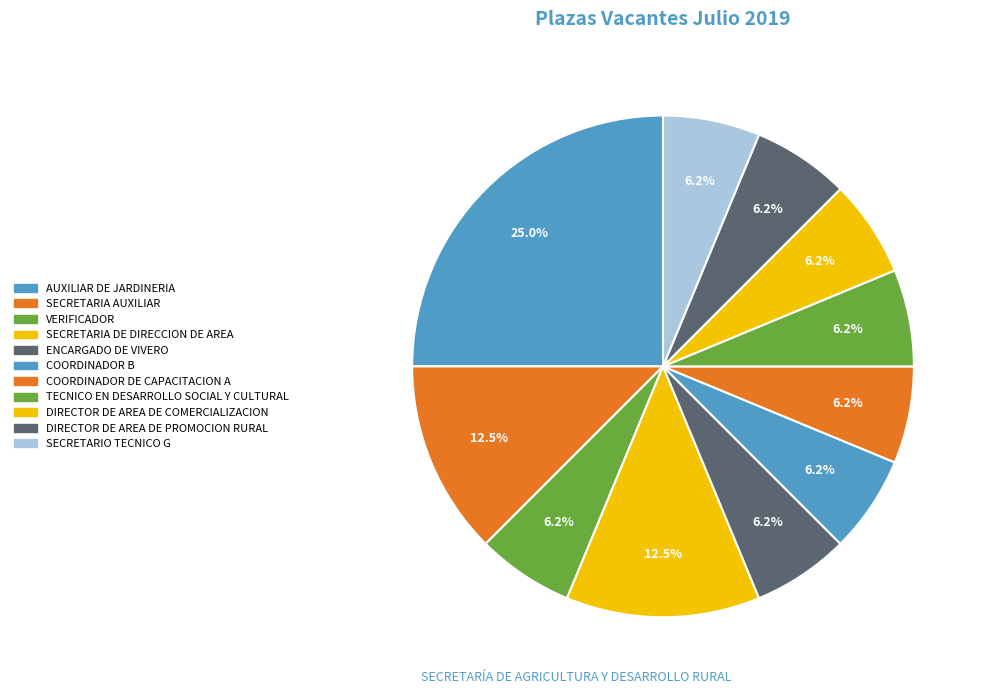

True or false: COORDINADOR DE CAPACITACION A accounts for 6% of the total.

True